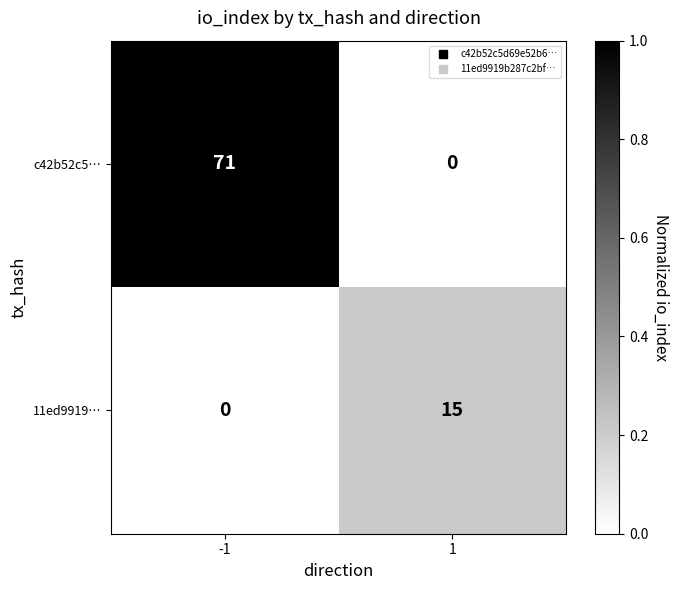

What is the total value across all series at 1?

15